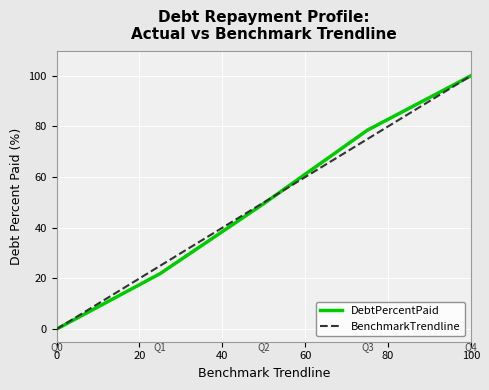

What is the maximum value shown in the chart?

100.0